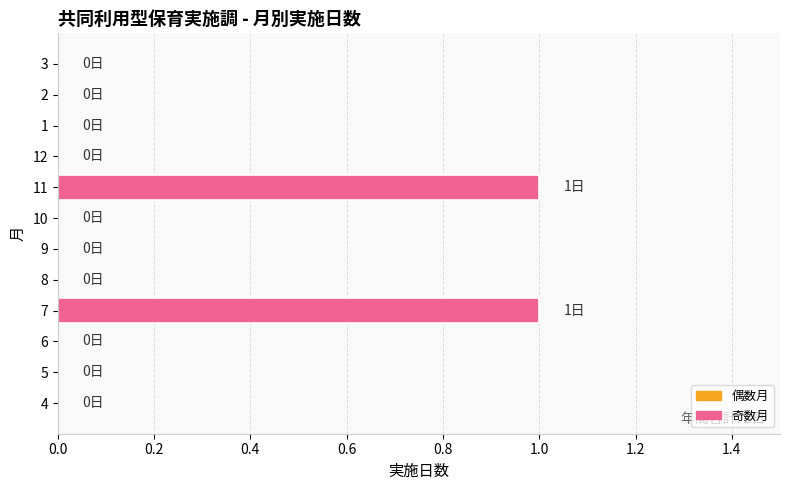

What is the sum of all values?

2